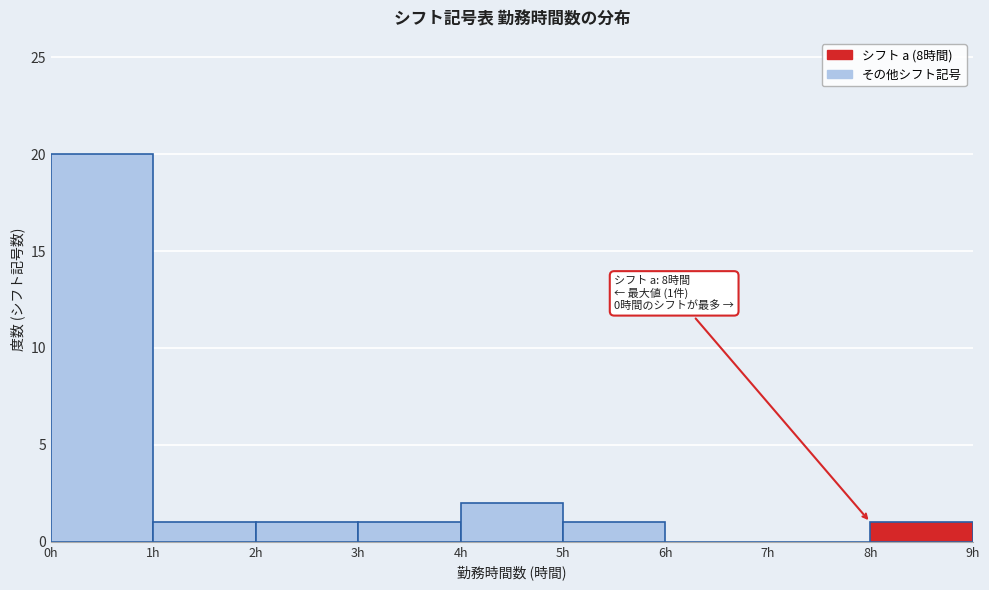

Over which range of the x-axis is the bar tallest?

0 to 1